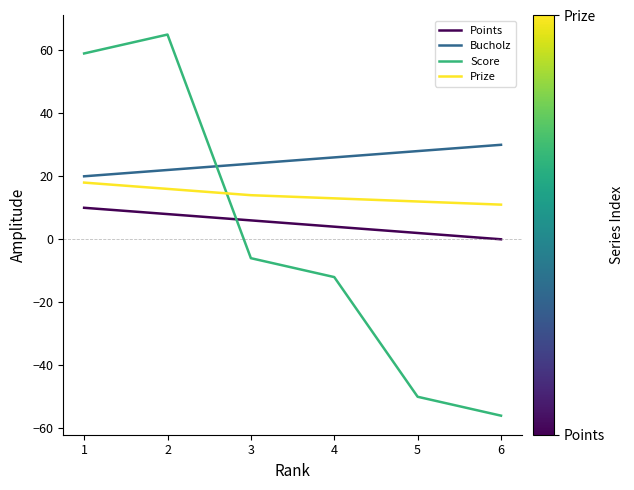

The Score series shows -21 at 4. True or false?

False